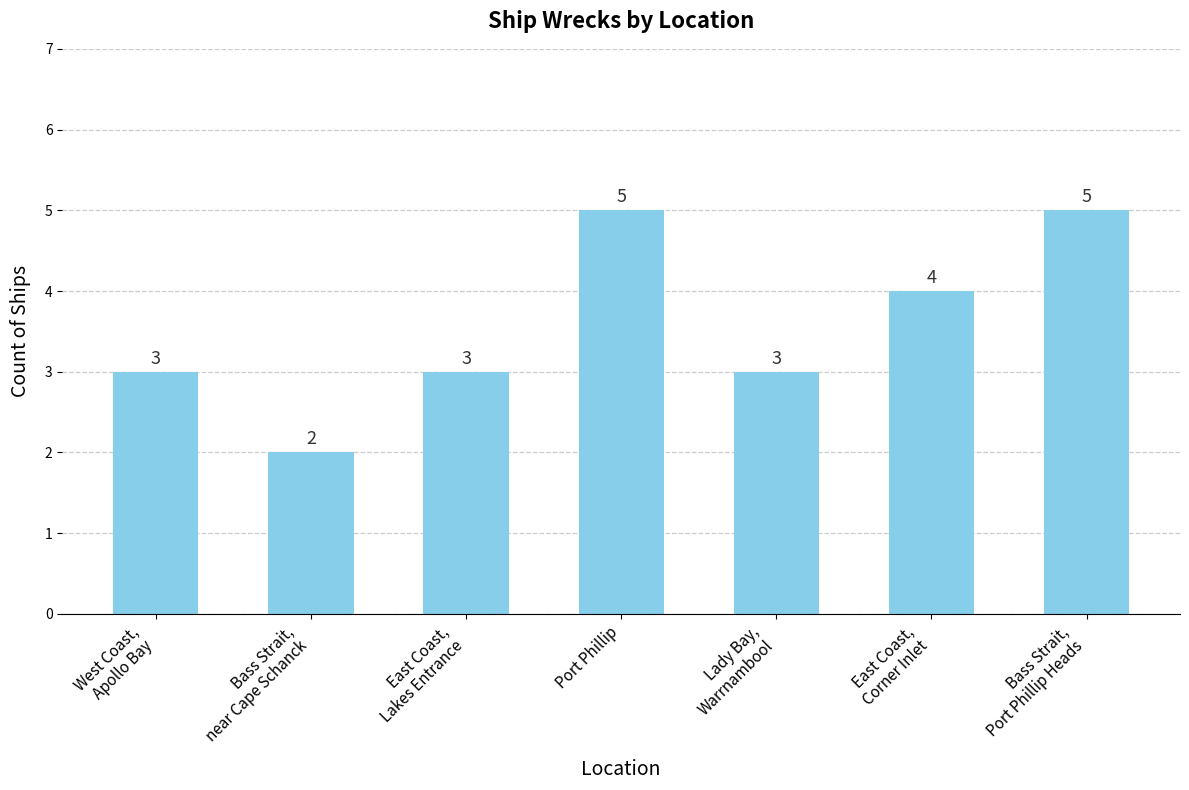

The value at Bass Strait,
near Cape Schanck is 2. True or false?

True